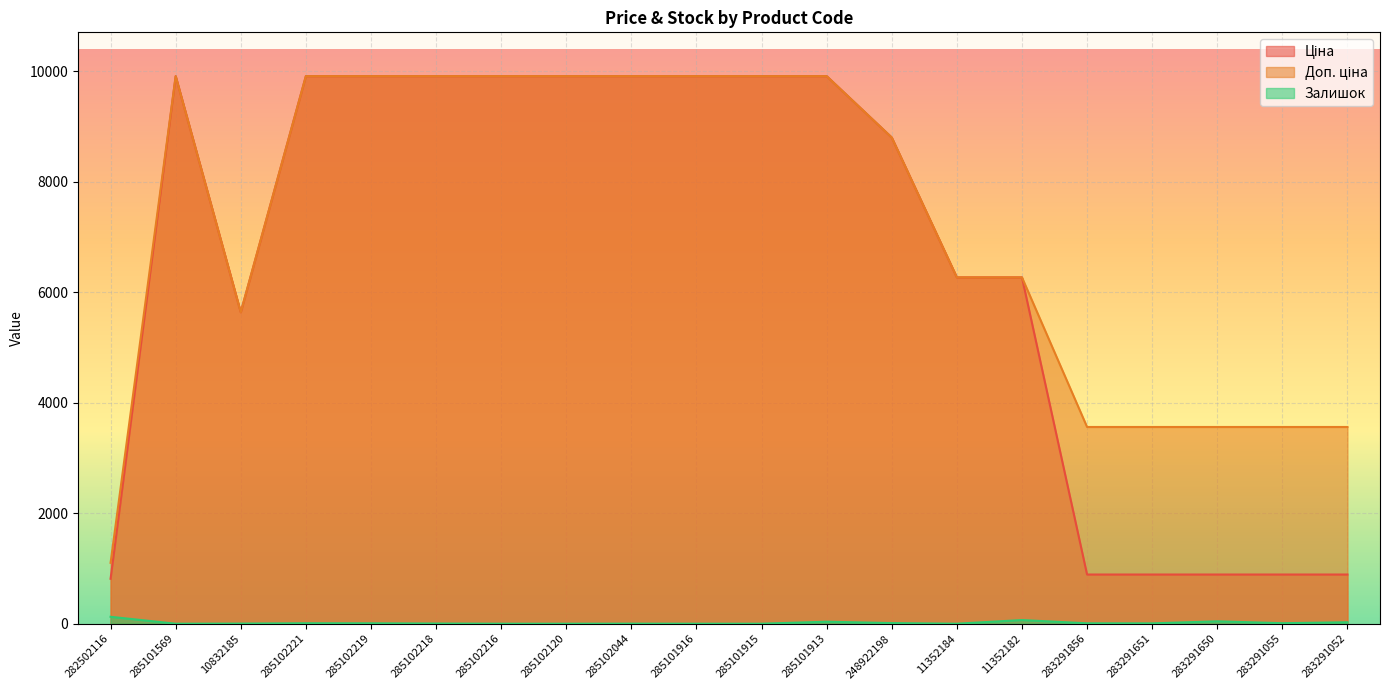

What is the total value across all series at 282502116?

2039.8